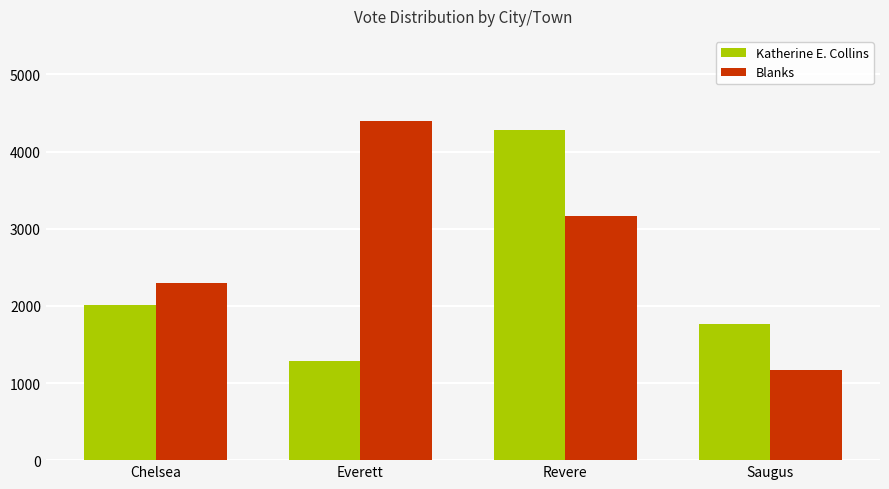

Rank the series by their maximum value, from lowest to highest.

Katherine E. Collins, Blanks